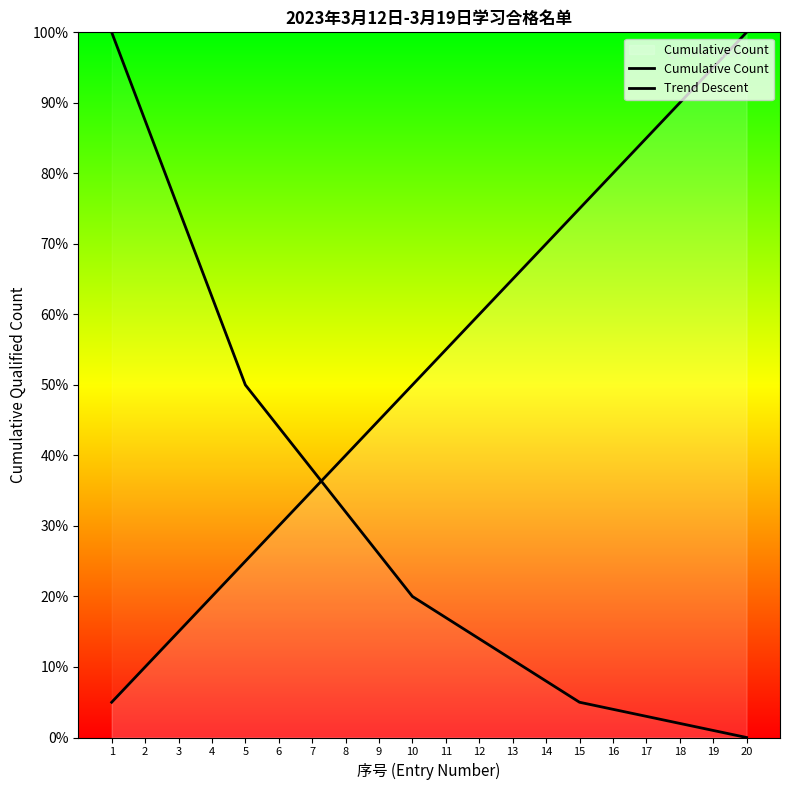

Where is the data nearest to the value 10?

10